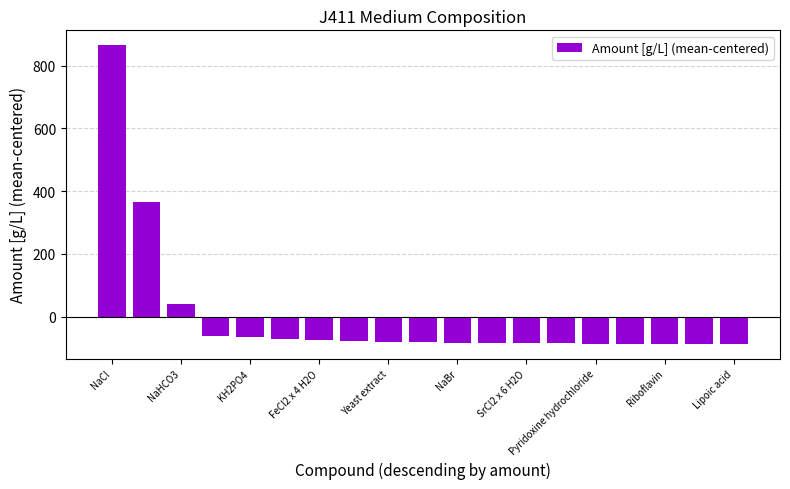

What is the minimum value shown in the chart?

-85.4